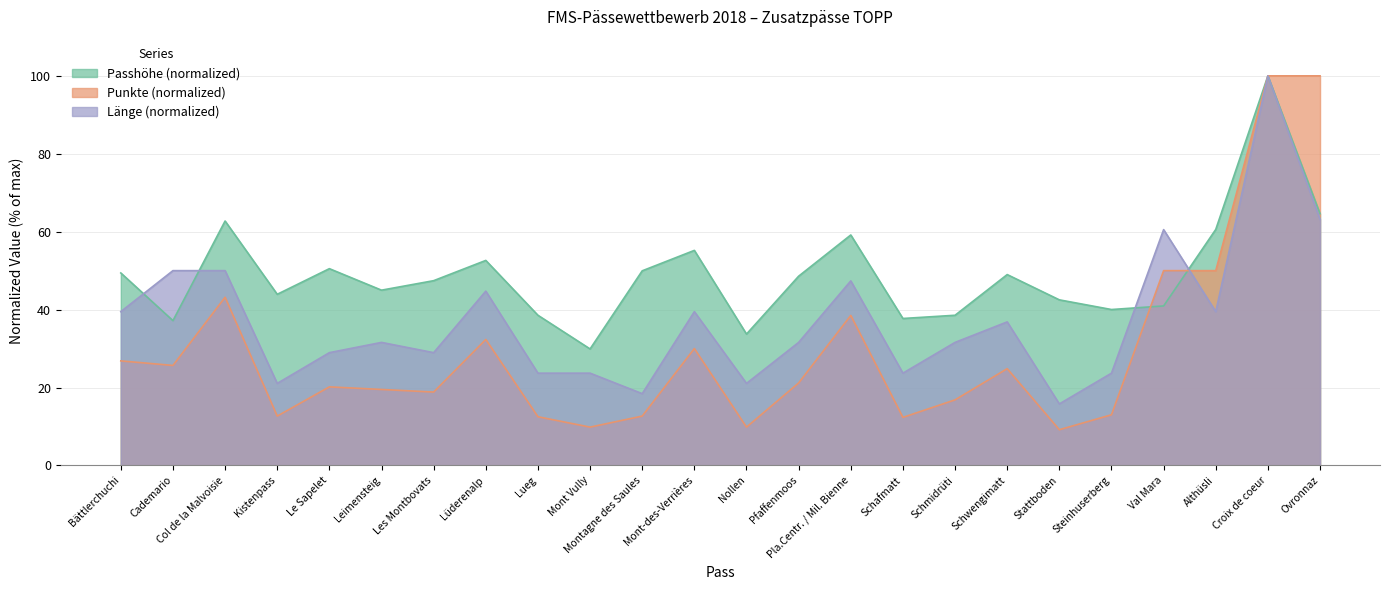

What position from the right is Lüderenalp?

17